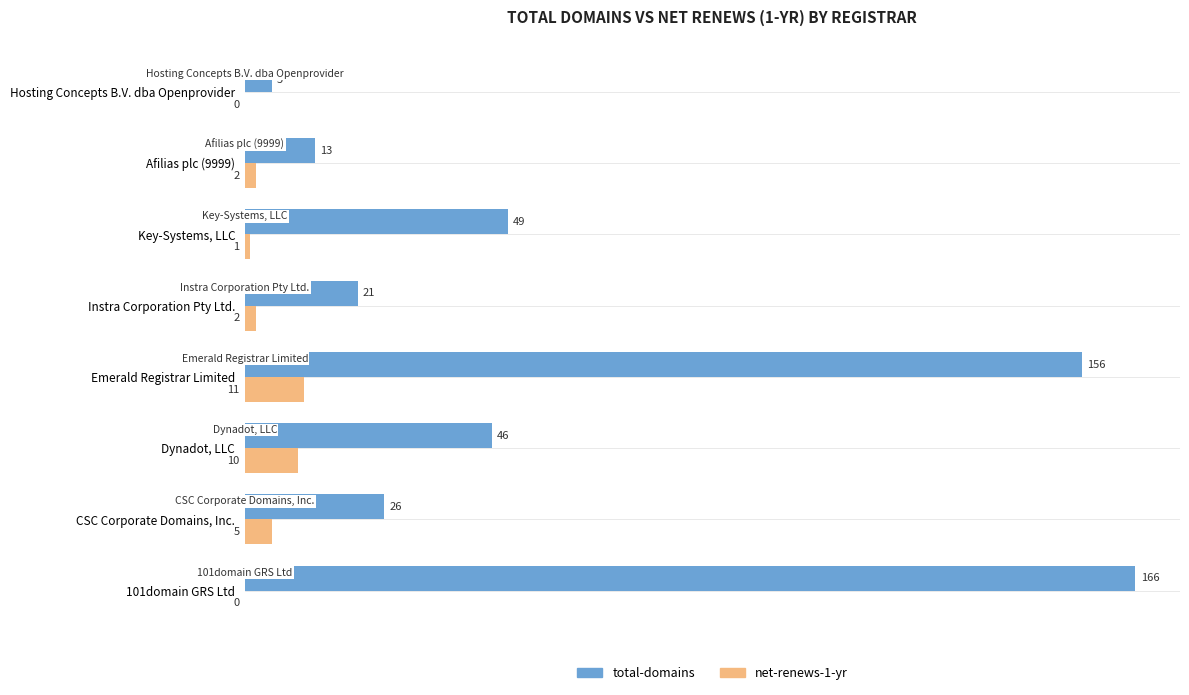

Which series changed the most between Emerald Registrar Limited and Afilias plc (9999)?

total-domains